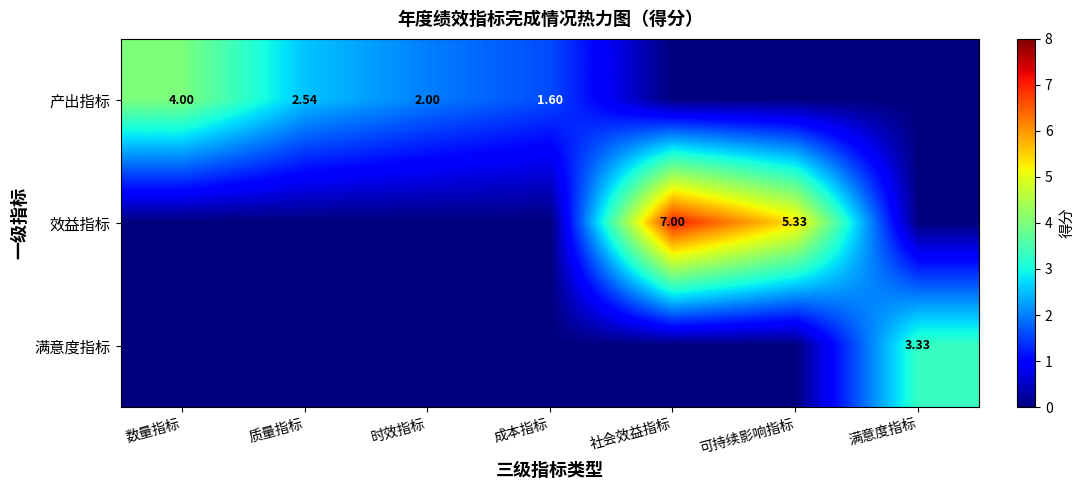

Is the value of 满意度指标 at 满意度指标 greater than the value of 效益指标 at 社会效益指标?

No